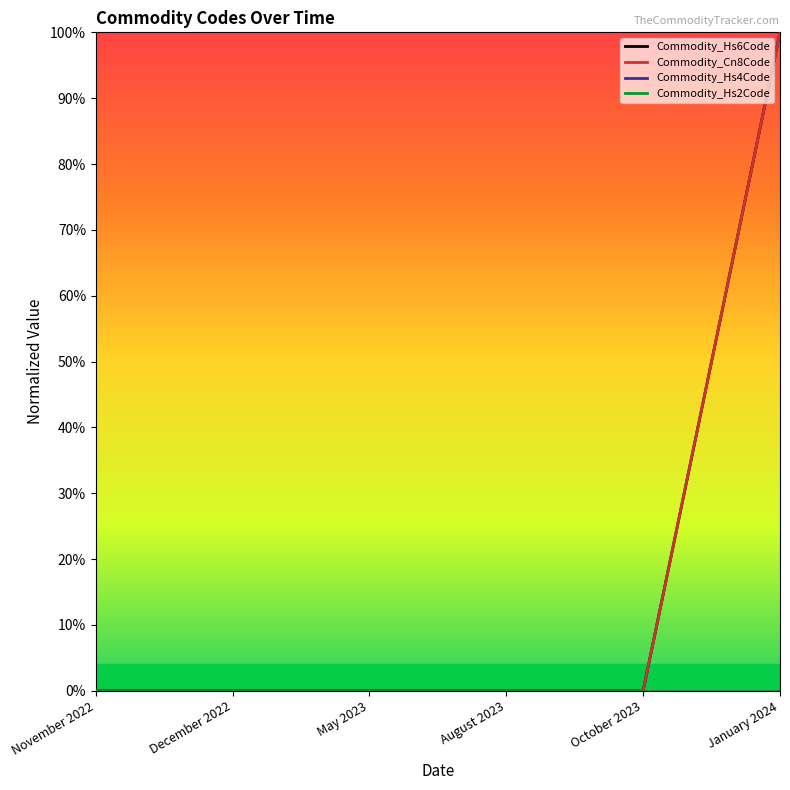

Reading right to left, what are all the values shown in this chart?

Commodity_Hs6Code: January 2024=1	October 2023=0	August 2023=0	May 2023=0	December 2022=0	November 2022=0
Commodity_Cn8Code: January 2024=1	October 2023=0	August 2023=0	May 2023=0	December 2022=0	November 2022=0
Commodity_Hs4Code: January 2024=0	October 2023=0	August 2023=0	May 2023=0	December 2022=0	November 2022=0
Commodity_Hs2Code: January 2024=0	October 2023=0	August 2023=0	May 2023=0	December 2022=0	November 2022=0